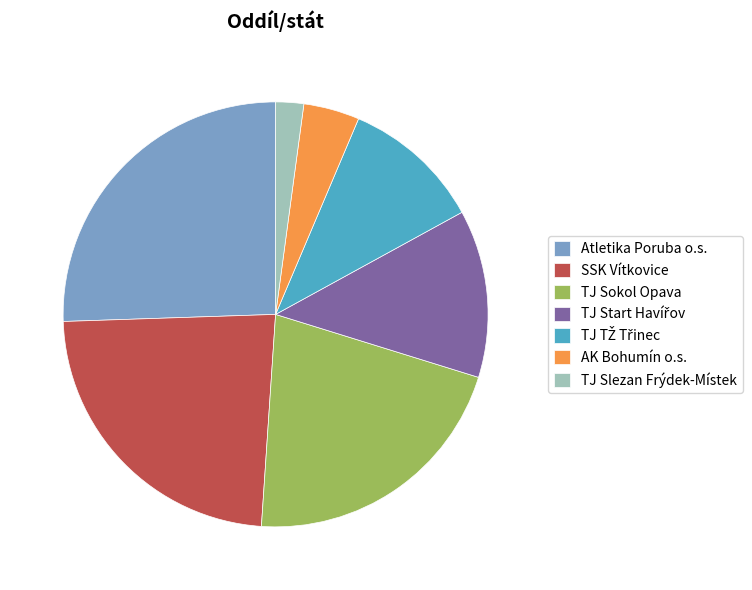

What is the ratio of the value at TJ Sokol Opava to the value at SSK Vítkovice?

0.9